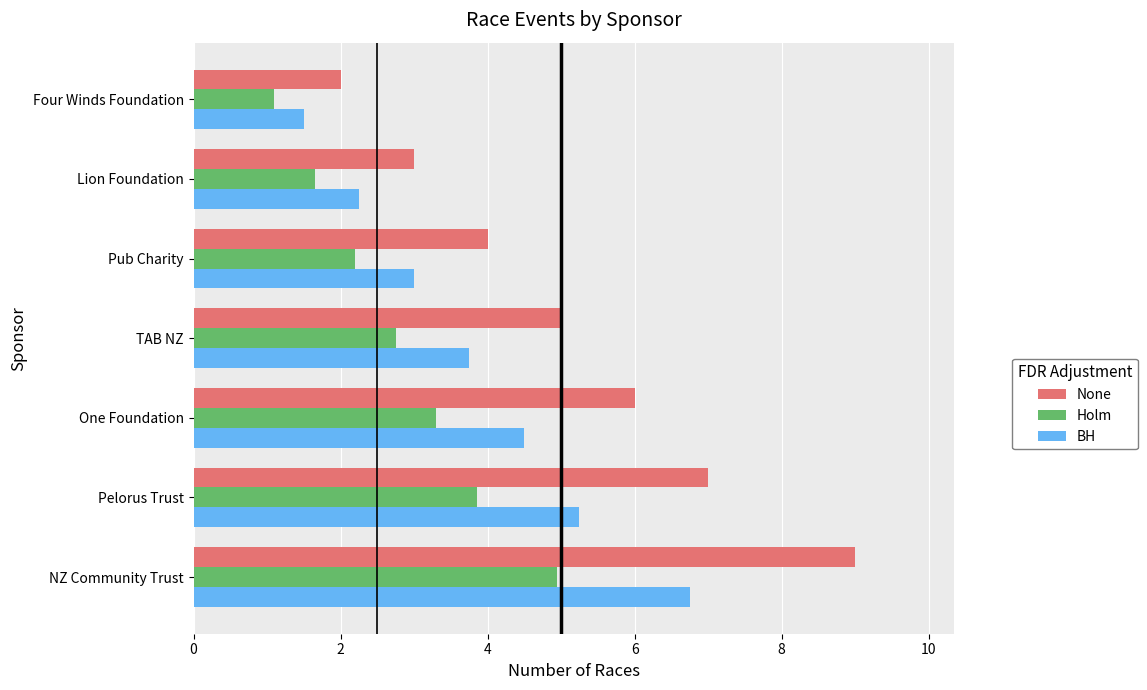

The value of None at Pelorus Trust is 7.0. True or false?

True